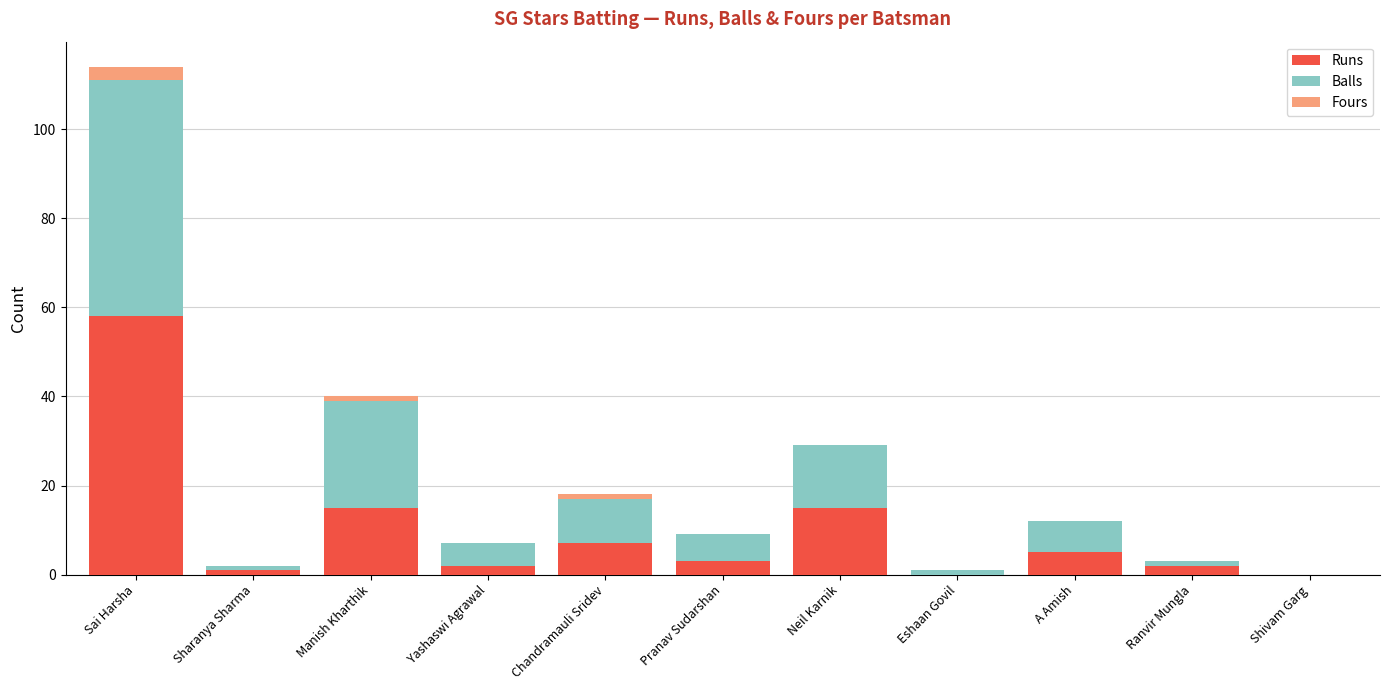

What is the maximum value for Runs?

58